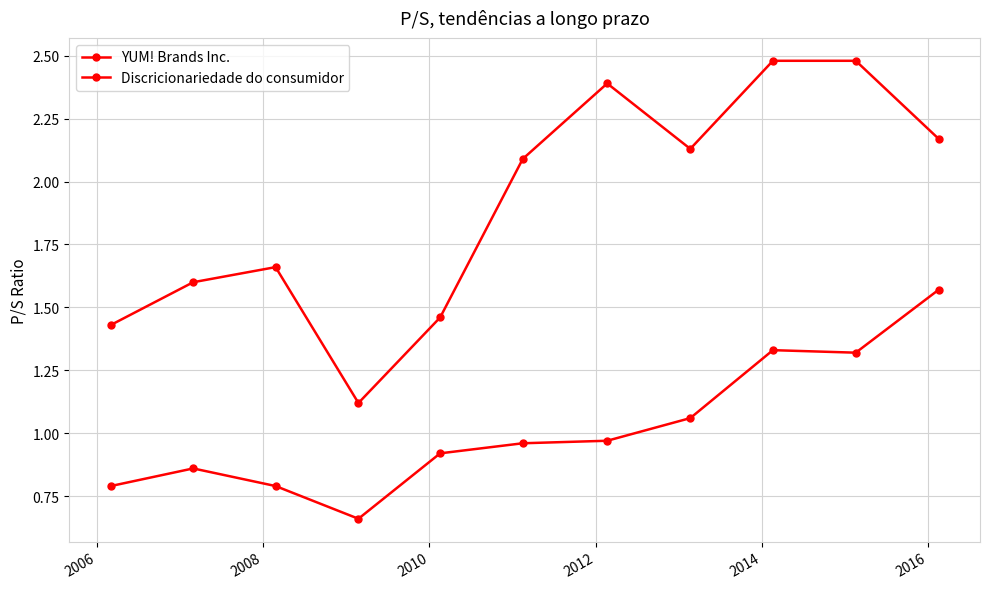

Which series has the widest spread of values?

YUM! Brands Inc.